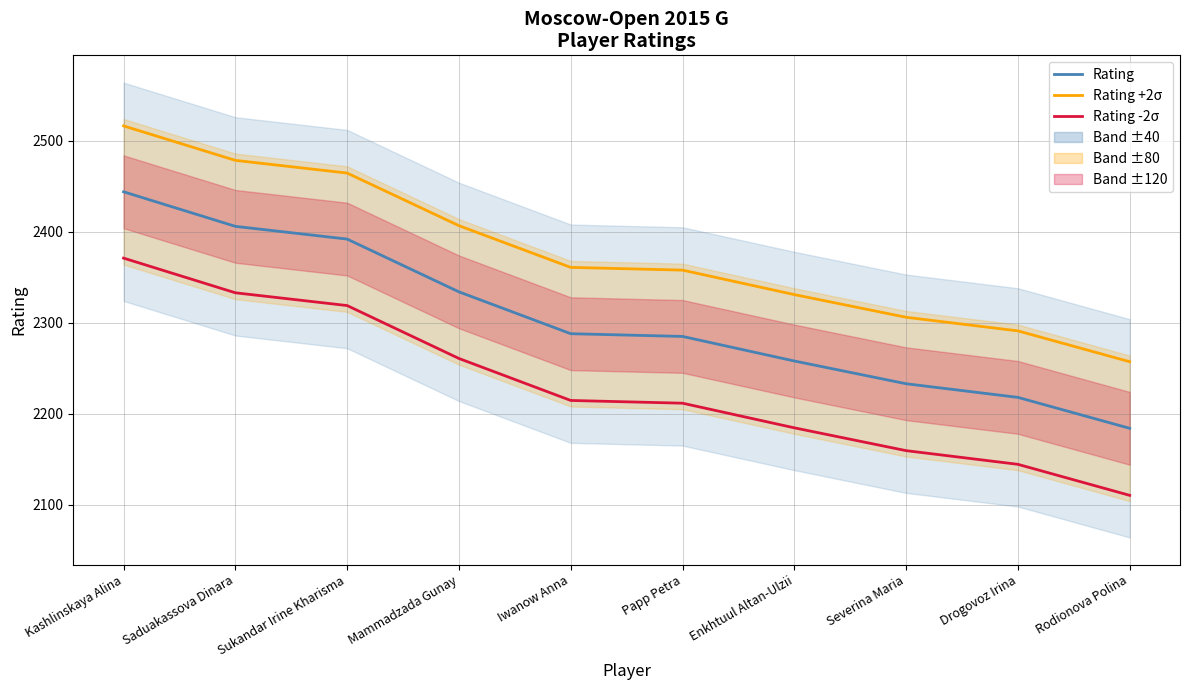

The Rating +2σ series shows 3860.5 at Sukandar Irine Kharisma. True or false?

False